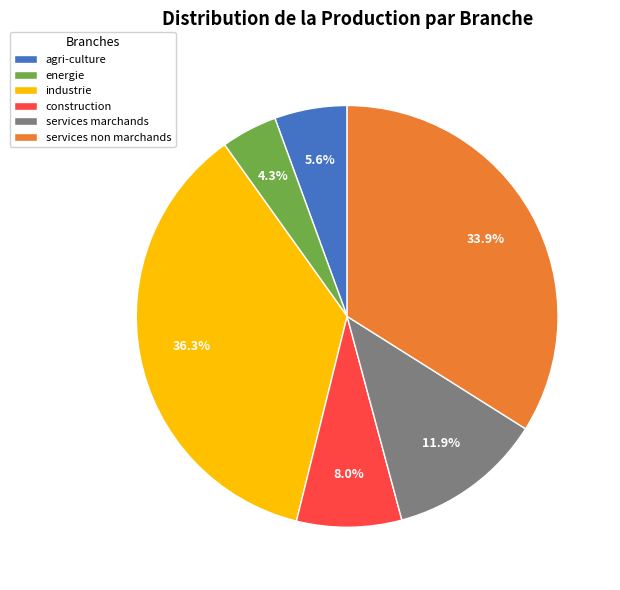

Is construction the majority of the pie?

No